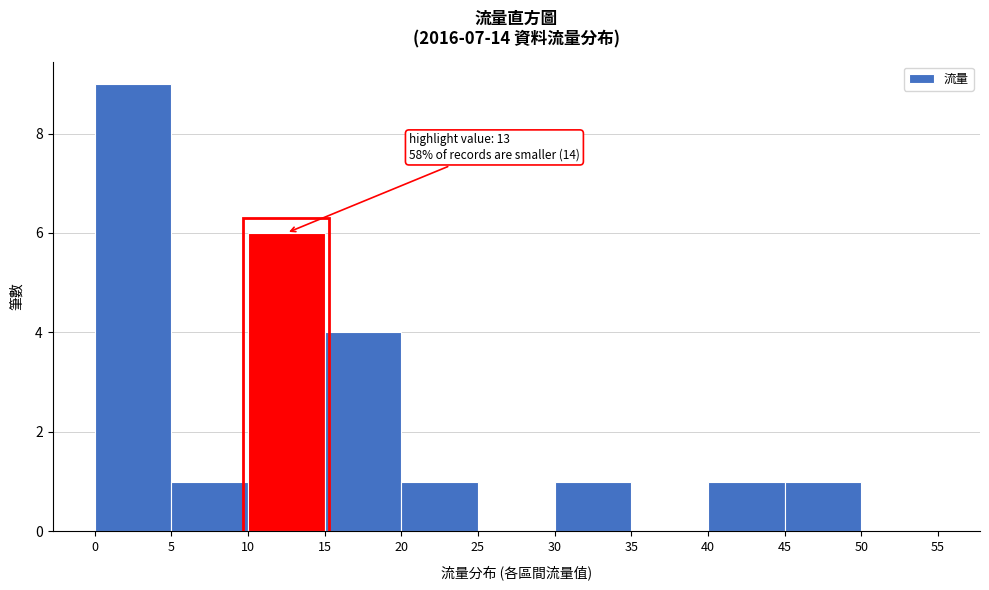

Over which range of the x-axis is the bar tallest?

0 to 5